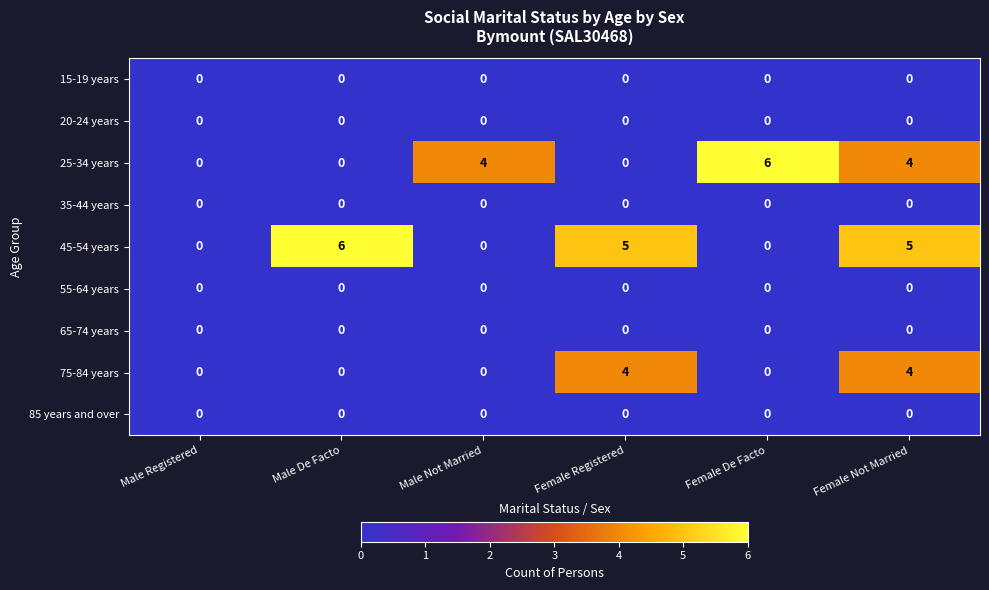

What is the sum of the 25-34 years values at Male De Facto and Male Not Married?

4